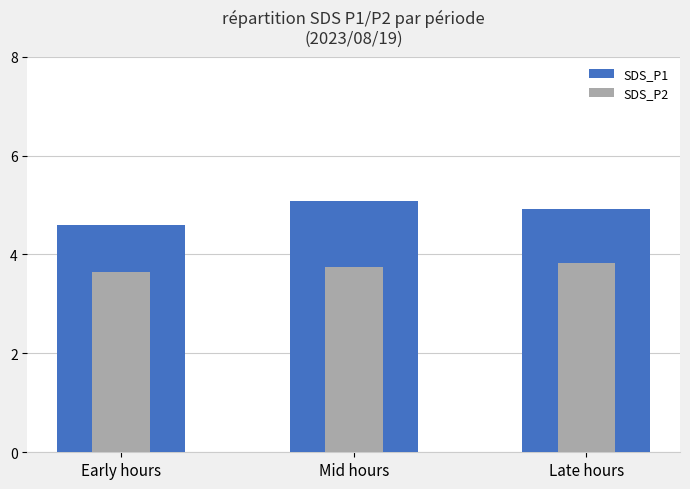

What is the difference between the second highest and minimum values in the SDS_P2 series?

0.1